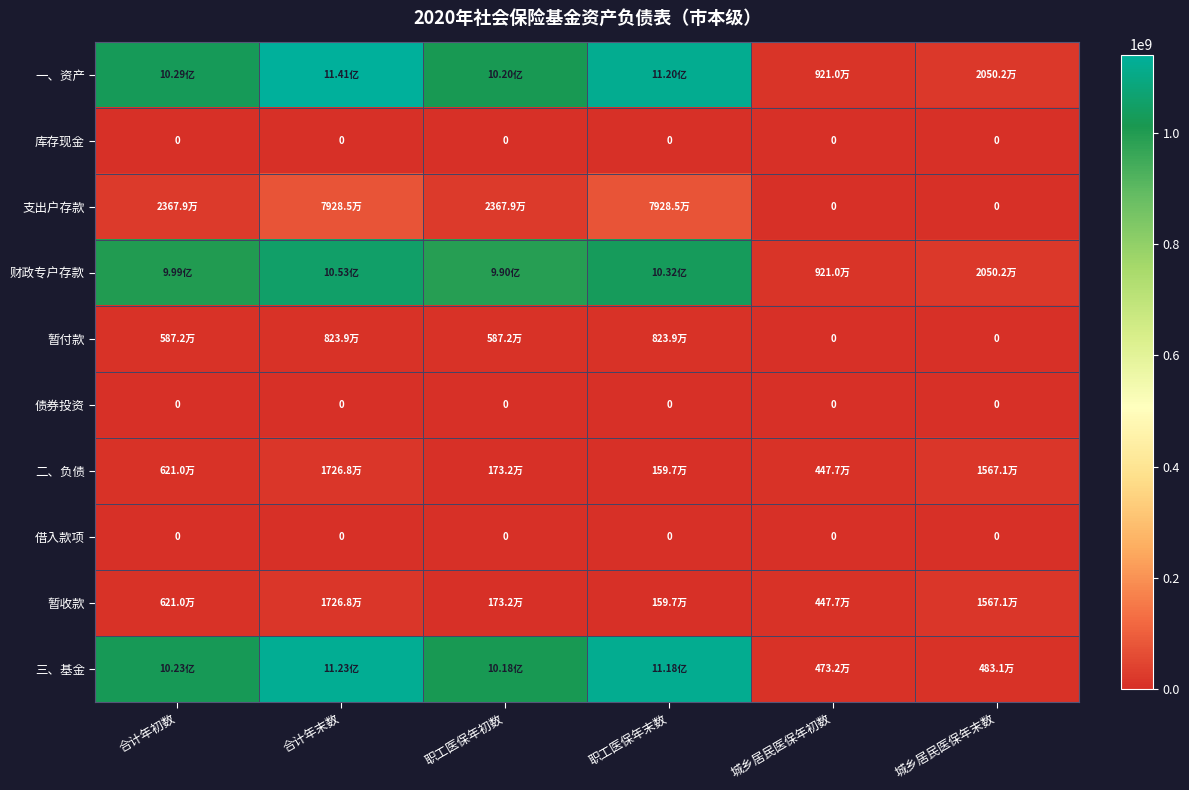

Between 合计年初数 and 职工医保年初数, which is larger?

合计年初数